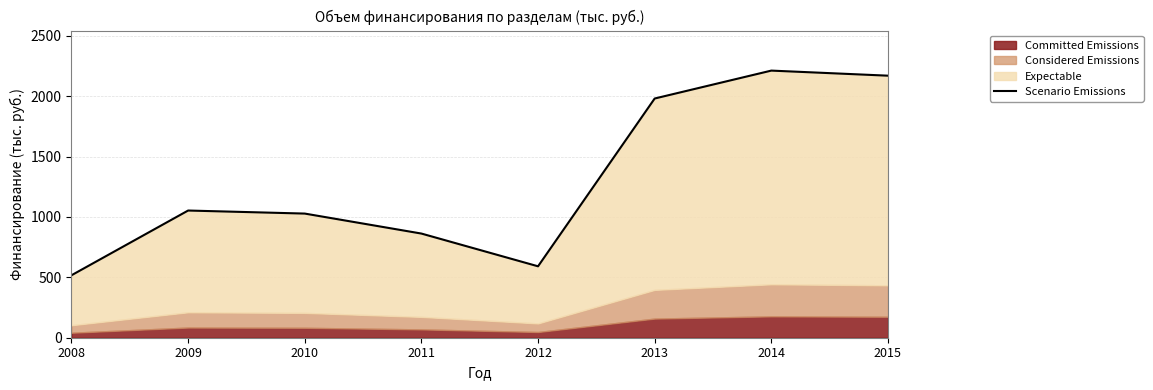

True or false: the data has more than 2 interior local peaks.

False